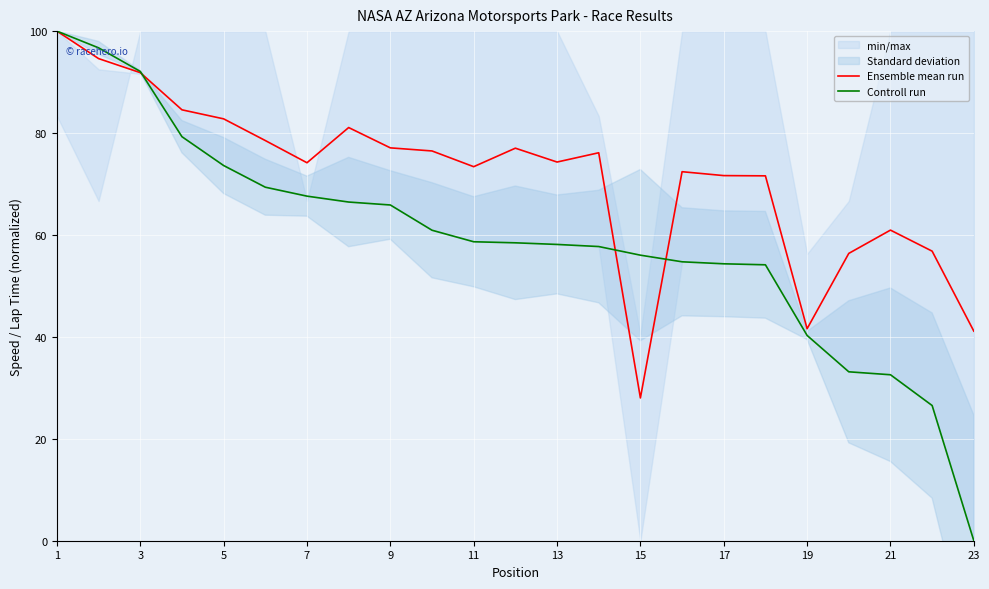

What value does the Ensemble mean run series have at 3?

91.9